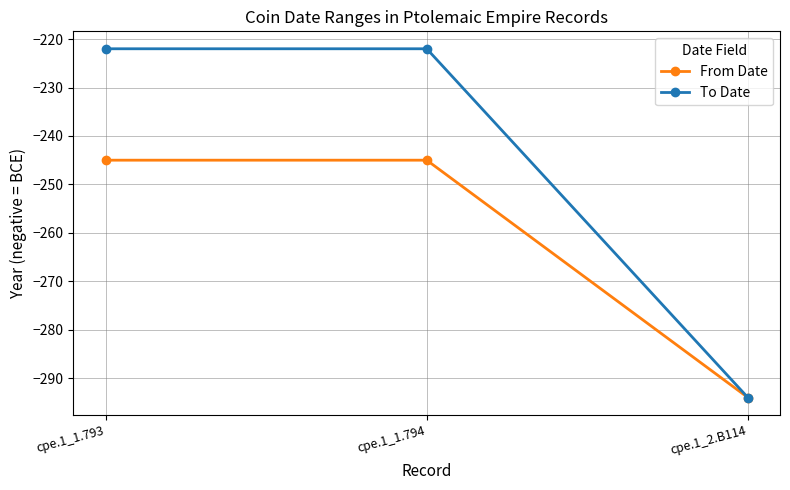

Reading right to left, what are all the values shown in this chart?

From Date: cpe.1_2.B114=-294	cpe.1_1.794=-245	cpe.1_1.793=-245
To Date: cpe.1_2.B114=-294	cpe.1_1.794=-222	cpe.1_1.793=-222